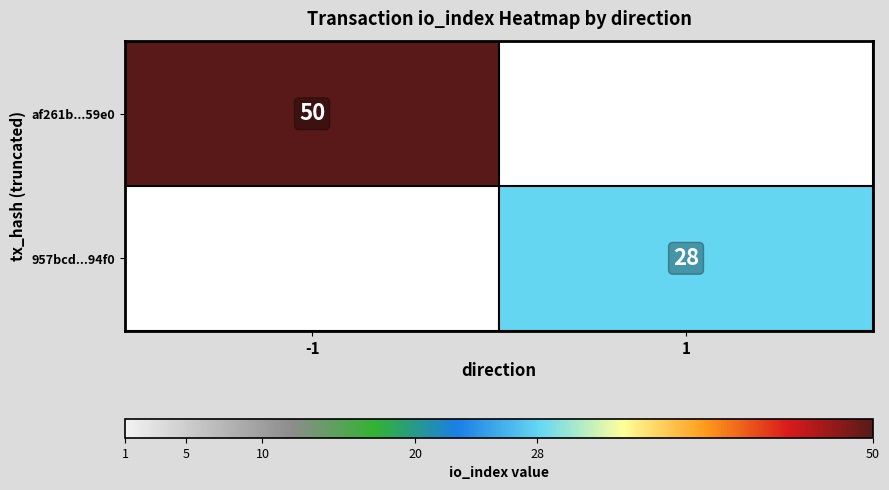

True or false: af261b...59e0 has a value of 88.2 at -1.

False